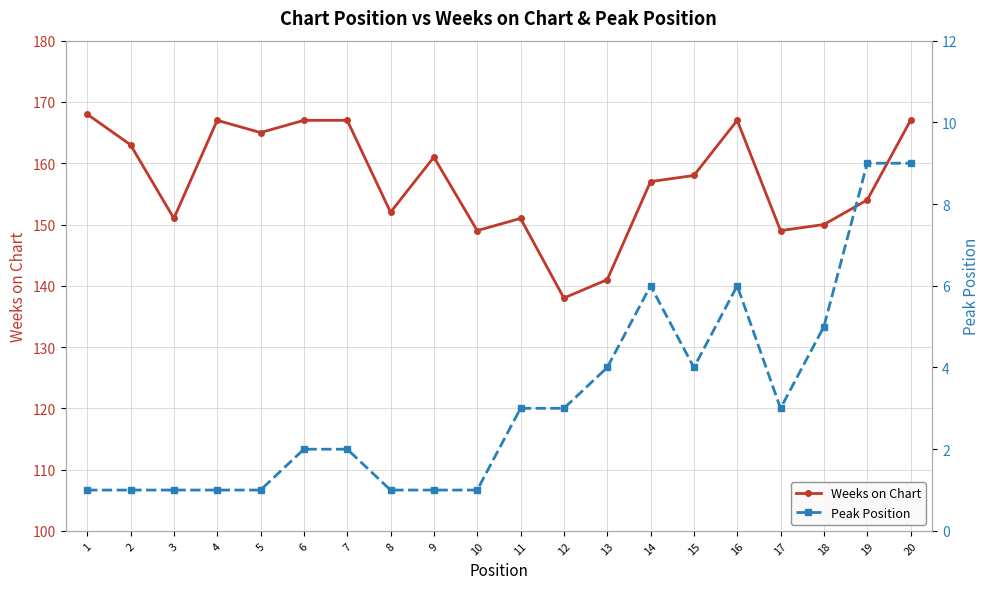

Read the Peak Position value at 11.

3